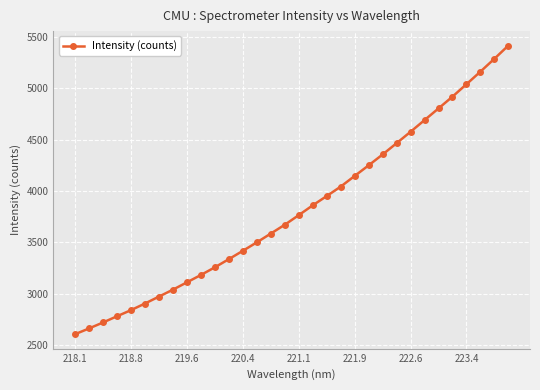

What is the maximum value shown in the chart?

5417.6